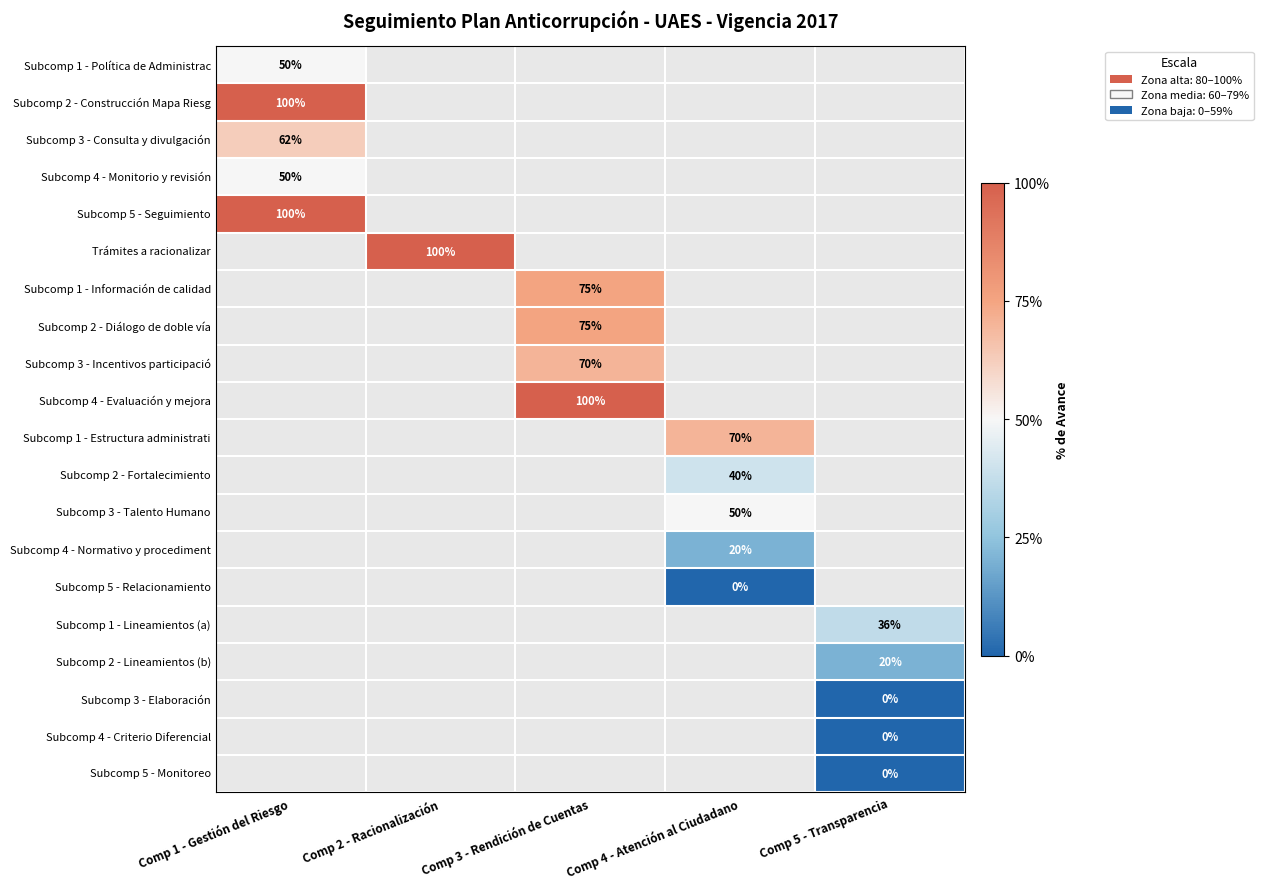

True or false: Subcomp 1 - Política de Administrac has a value of 50.0 at Comp 1 - Gestión del Riesgo.

True